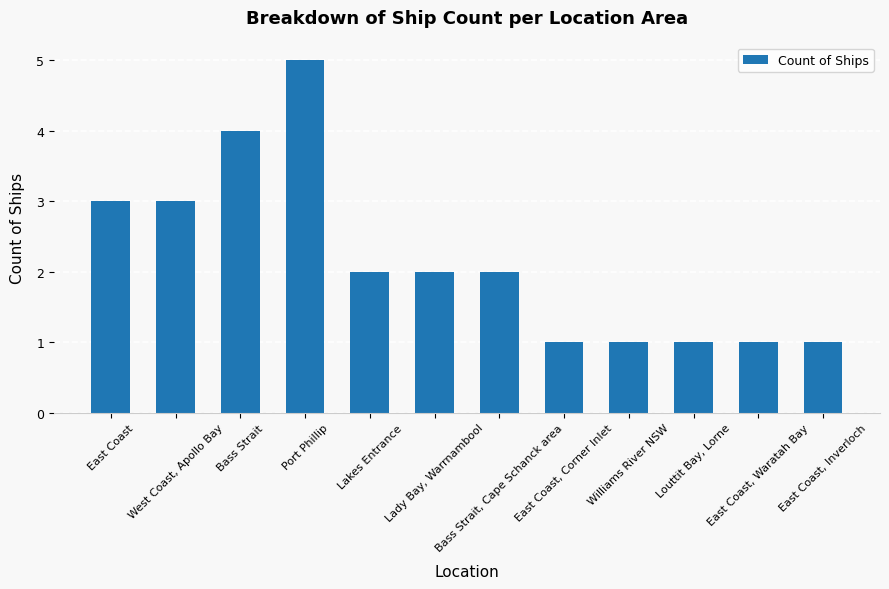

Reading right to left, what are all the values shown in this chart?

1	1	1	1	1	2	2	2	5	4	3	3